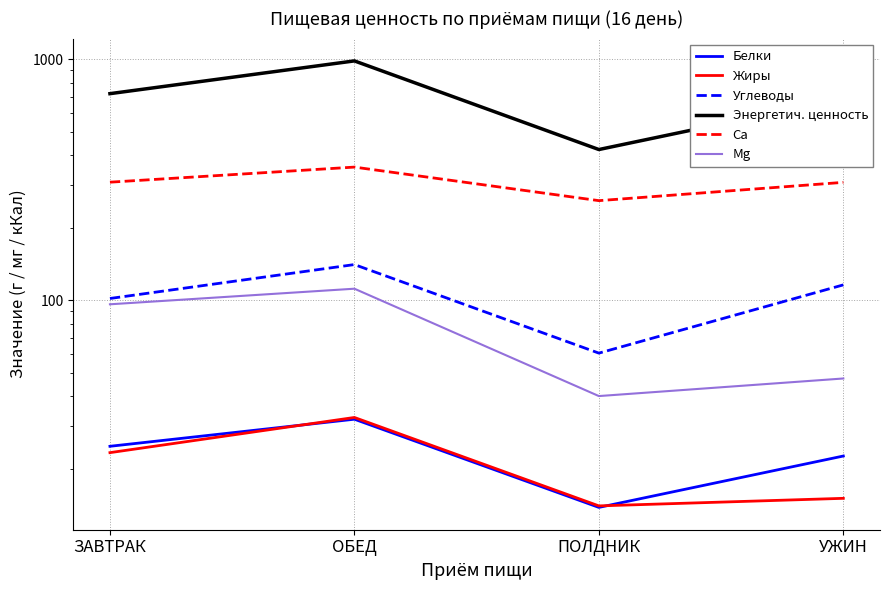

How many lines are shown in the chart?

6